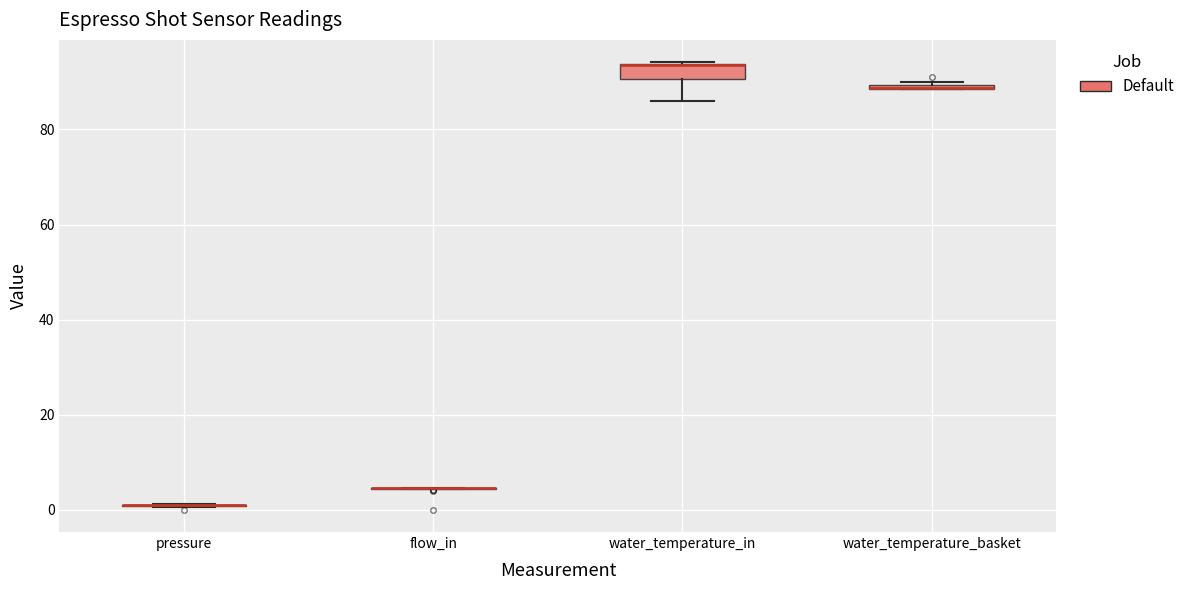

Where is the upper edge of the box for water_temperature_in on the y-axis? The values are not printed on the chart, so give them approximately, as read against the axis.

94